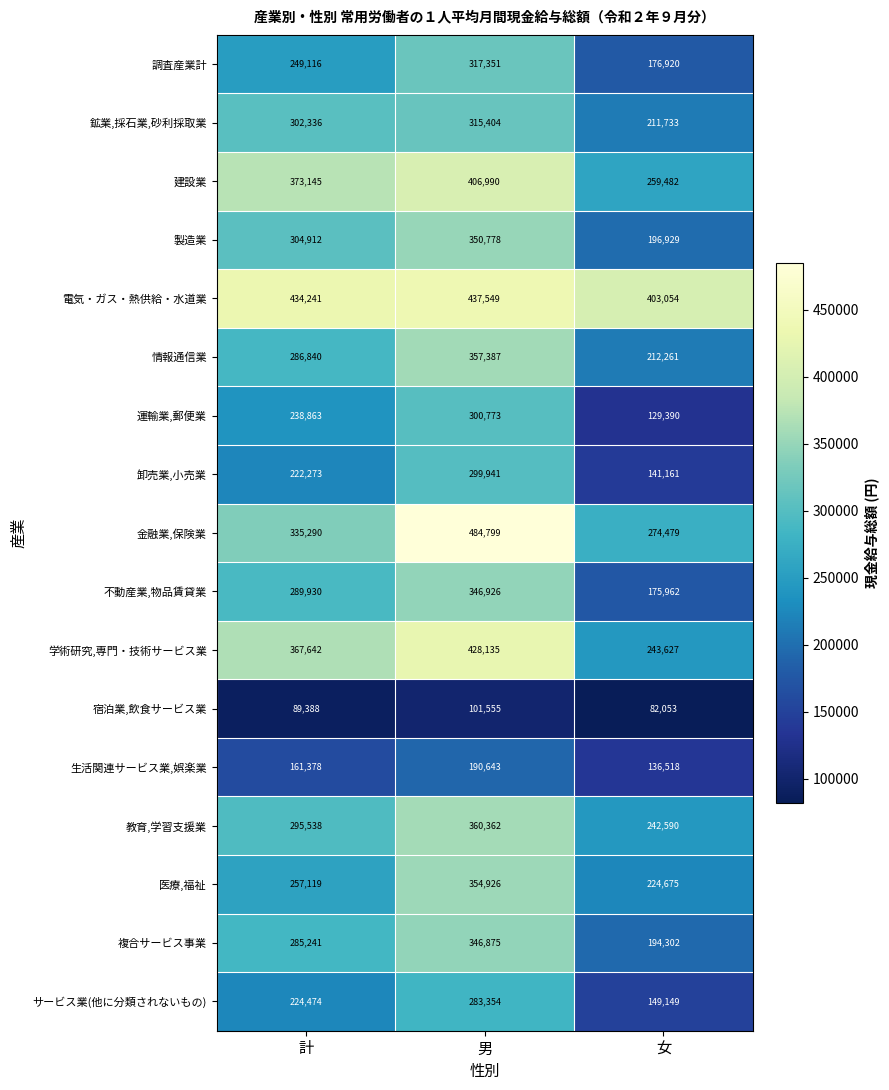

Count the number of data series in this chart.

17